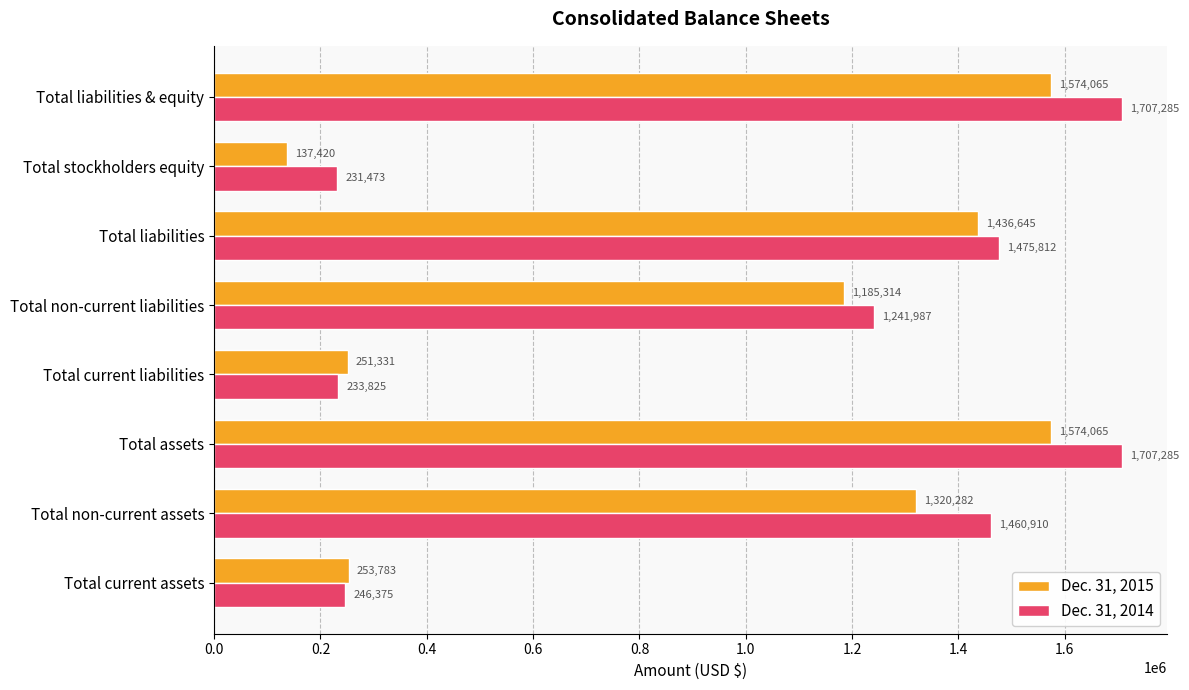

Rank the series by their maximum value, from lowest to highest.

Dec. 31, 2015, Dec. 31, 2014